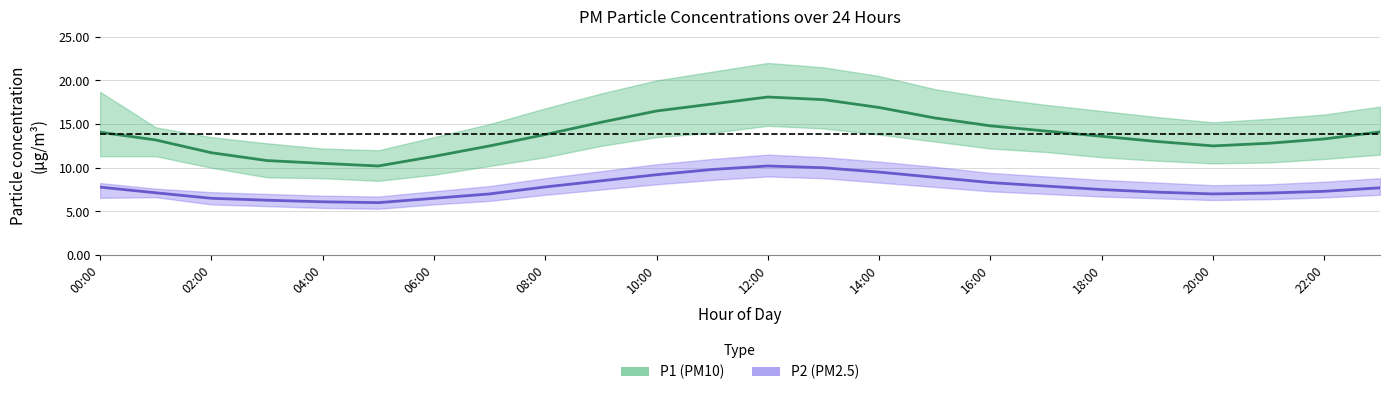

The P1 series shows 15.7 at 15:00. True or false?

True